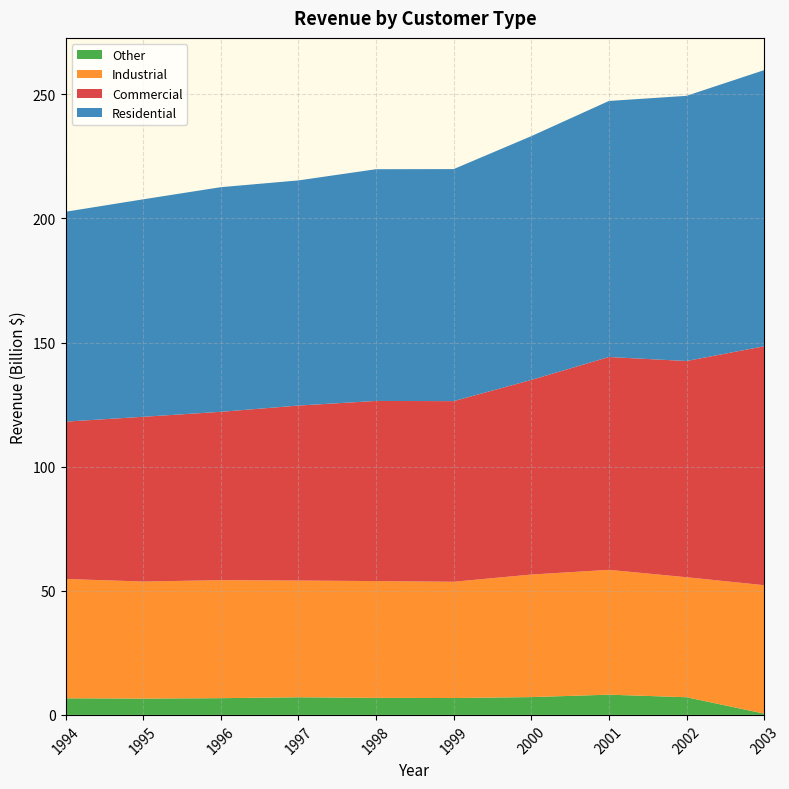

Reading right to left, what are all the values shown in this chart?

Commercial: 2003=96.3	2002=87.1	2001=85.7	2000=78.4	1999=72.8	1998=72.6	1997=70.5	1996=67.8	1995=66.4	1994=63.4
Industrial: 2003=51.7	2002=48.3	2001=50.3	2000=49.4	1999=46.8	1998=47.0	1997=47.0	1996=47.5	1995=47.2	1994=48.1
Residential: 2003=111.2	2002=106.8	2001=103.2	2000=98.2	1999=93.5	1998=93.4	1997=90.7	1996=90.5	1995=87.6	1994=84.6
Other: 2003=0.5	2002=7.1	2001=8.2	2000=7.2	1999=6.8	1998=6.9	1997=7.1	1996=6.7	1995=6.6	1994=6.7